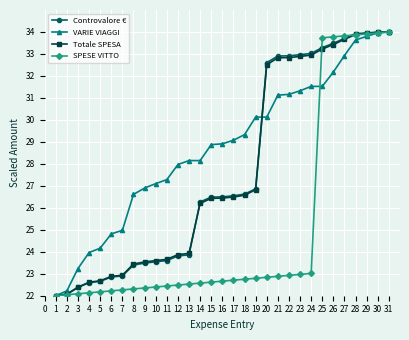

The value of Controvalore € at 21 is 32.9. True or false?

True